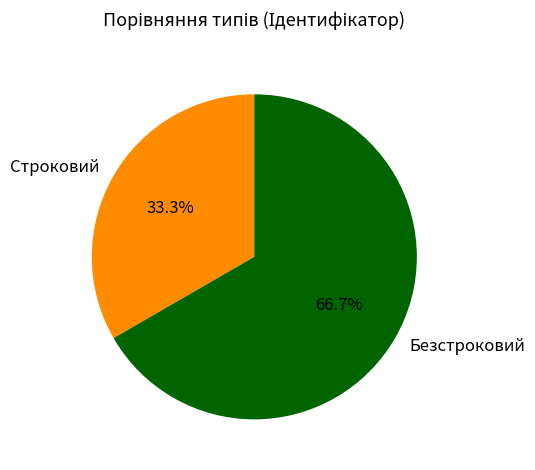

Which category has the biggest portion of the pie?

Безстроковий